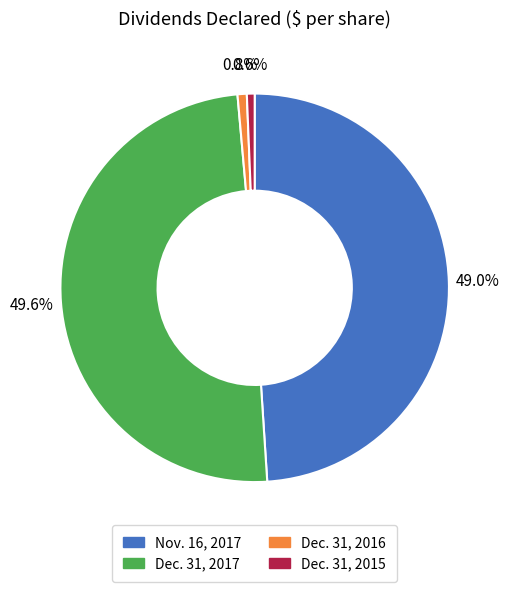

Is there a majority slice in this chart?

No